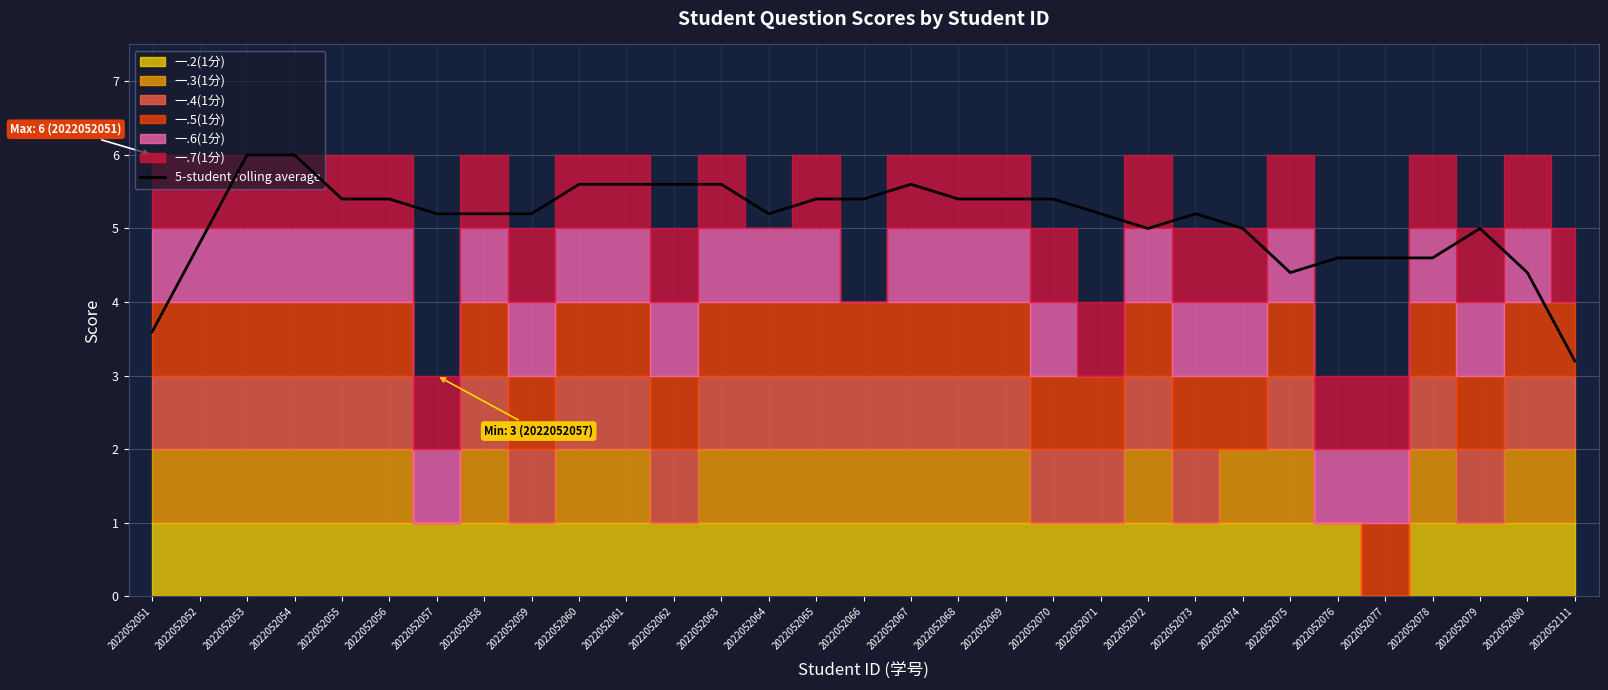

What is the maximum value shown in the chart?

6.0